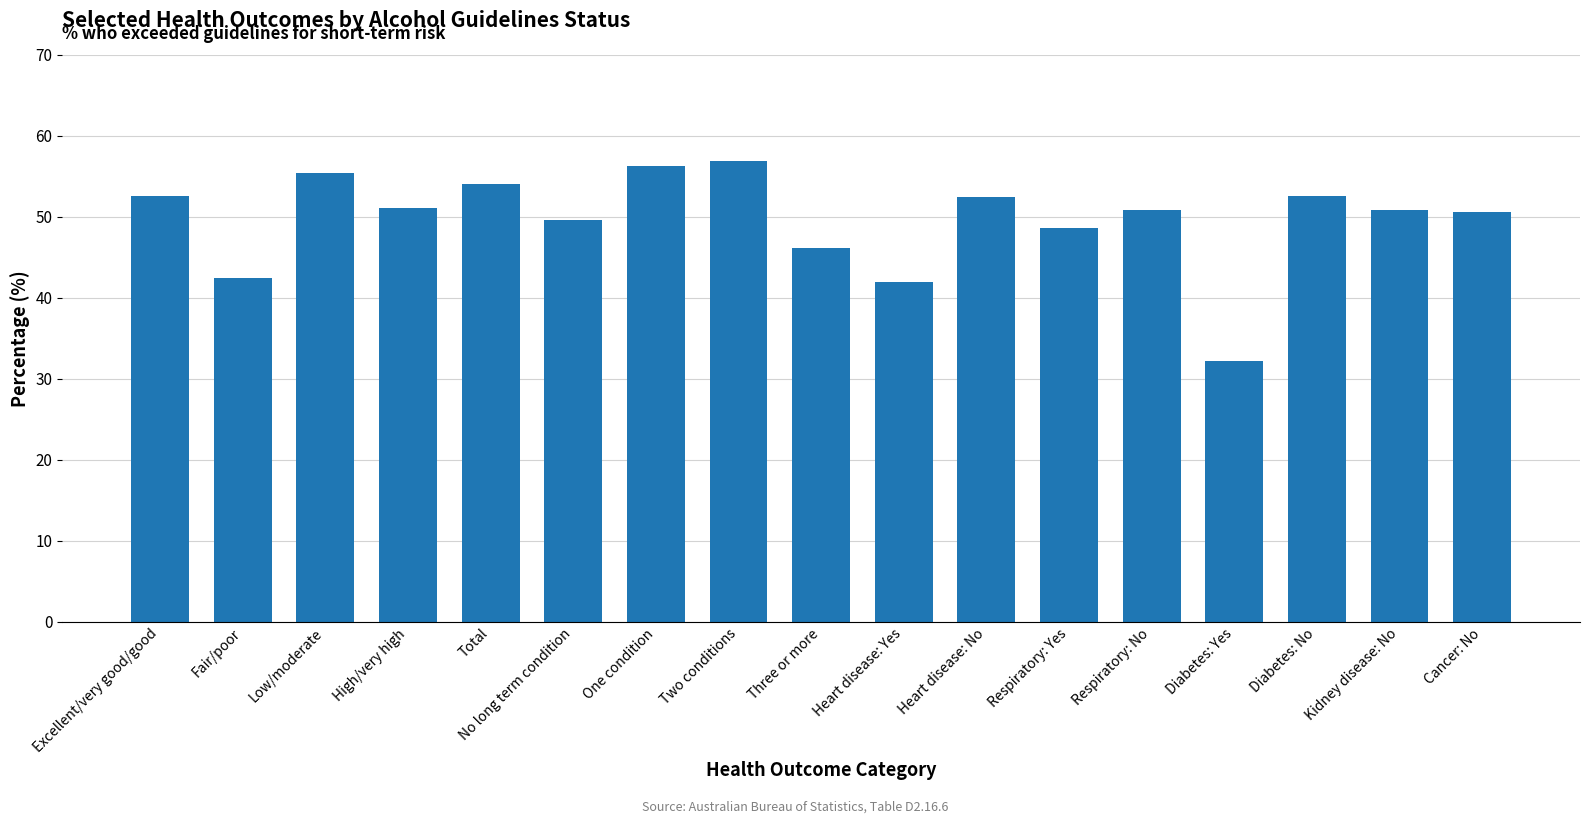

How many bars are there in total?

17